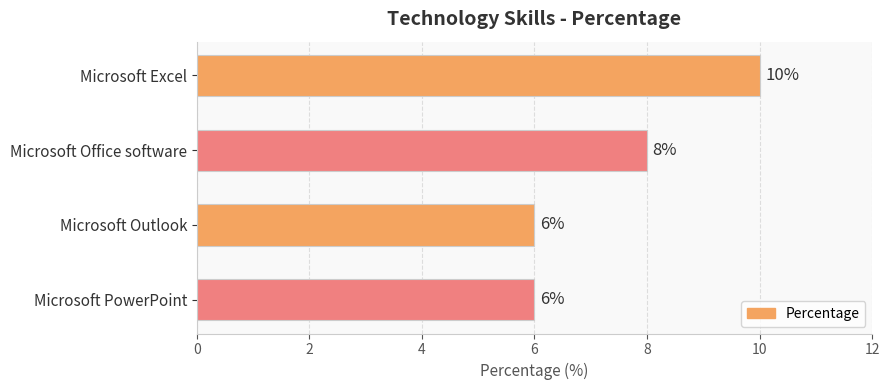

What is the smallest value displayed?

6